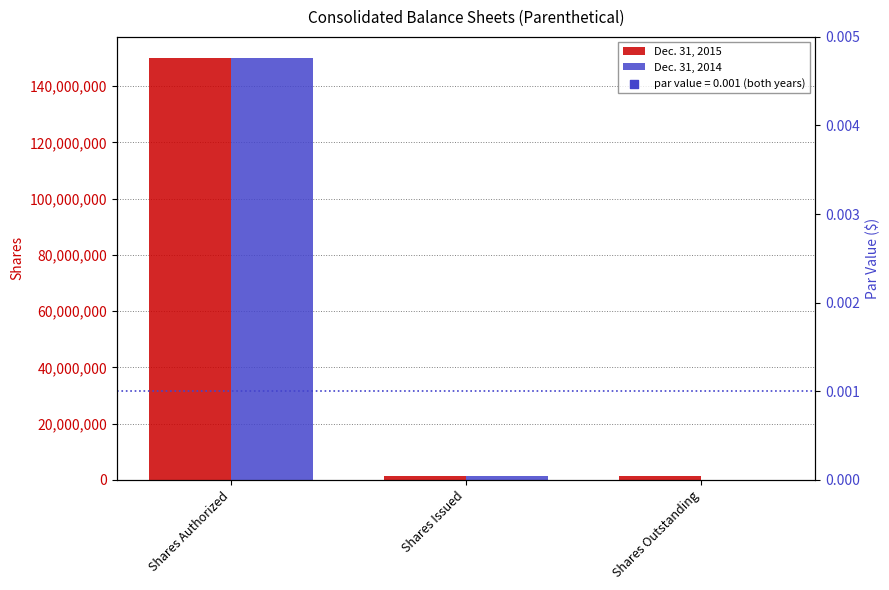

Which series contains the highest Y value?

Dec. 31, 2015